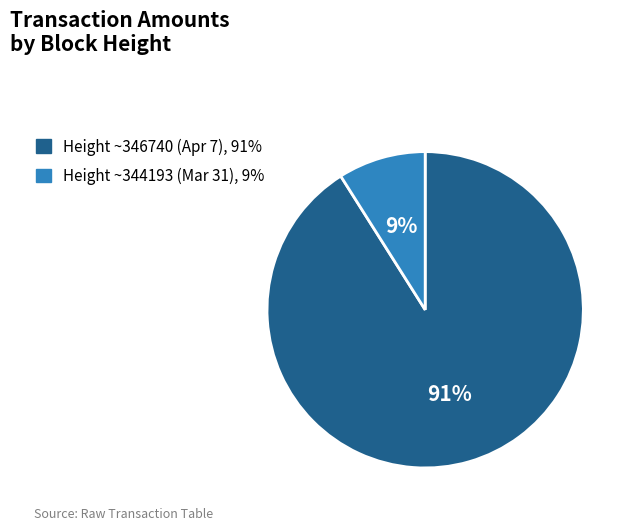

Does any single category account for the majority?

Yes